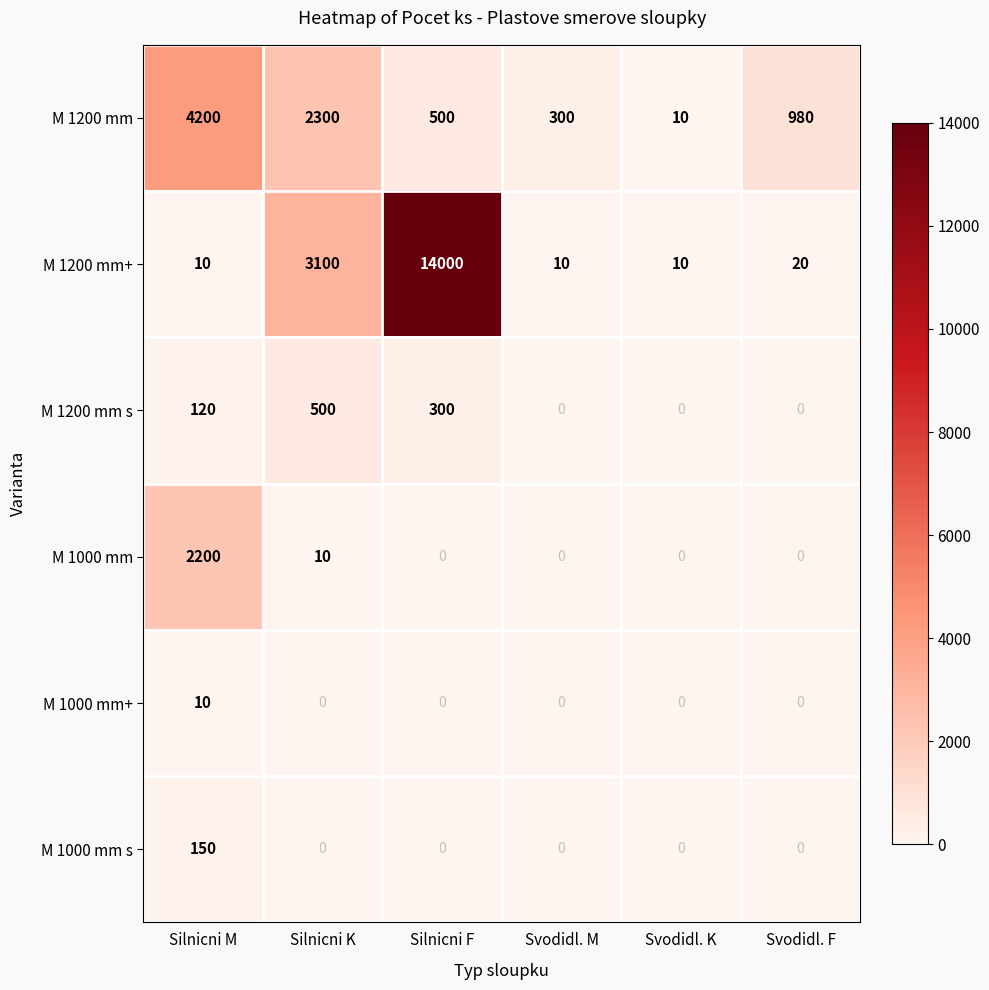

Between Svodidl. M and Svodidl. K, which series saw the biggest shift?

M 1200 mm